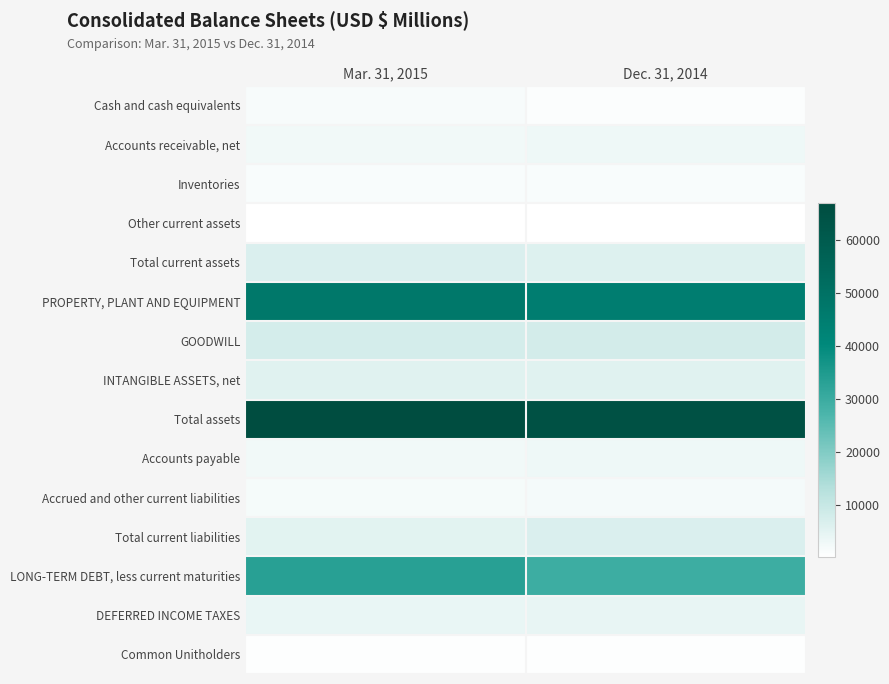

Which series has the widest spread of values?

LONG-TERM DEBT, less current maturities